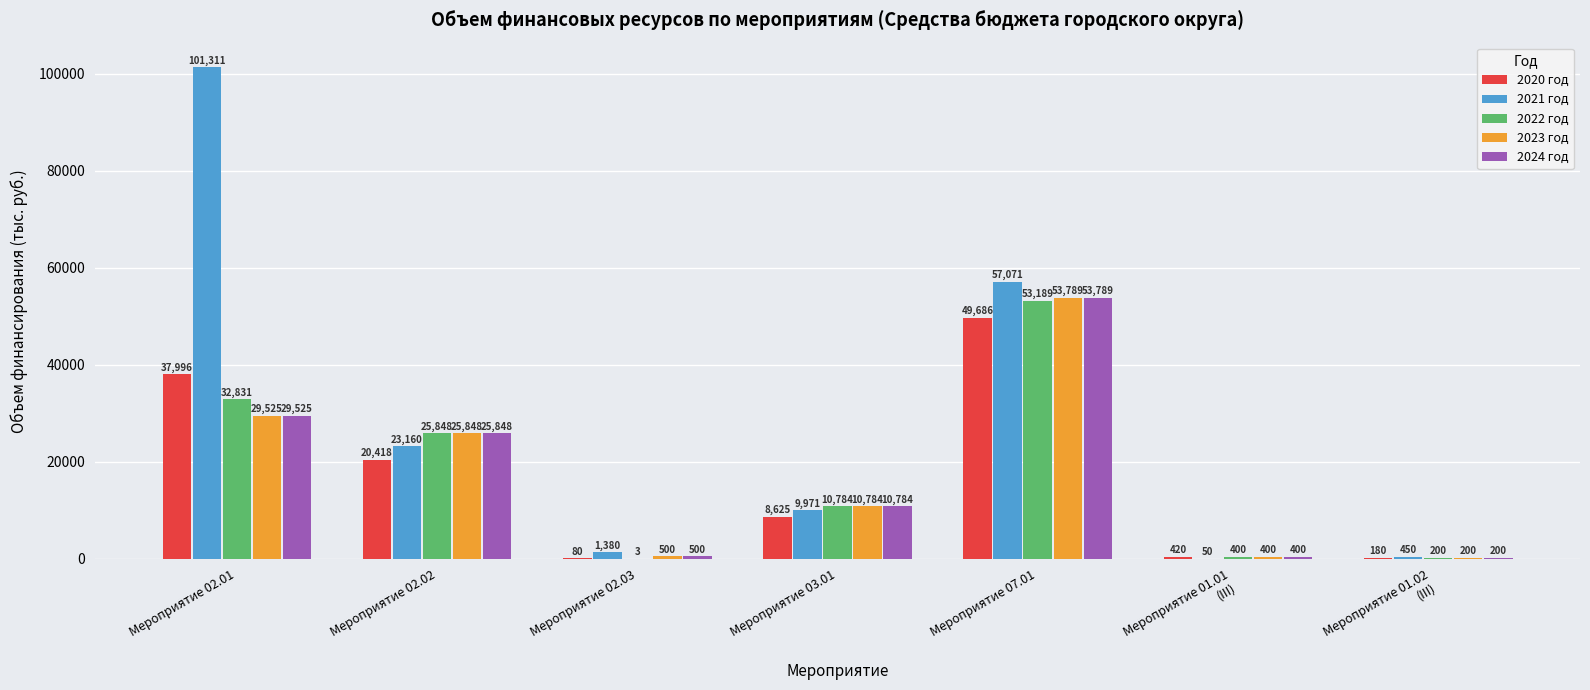

At which label is 2020 год closest to 24882?

Мероприятие 02.02